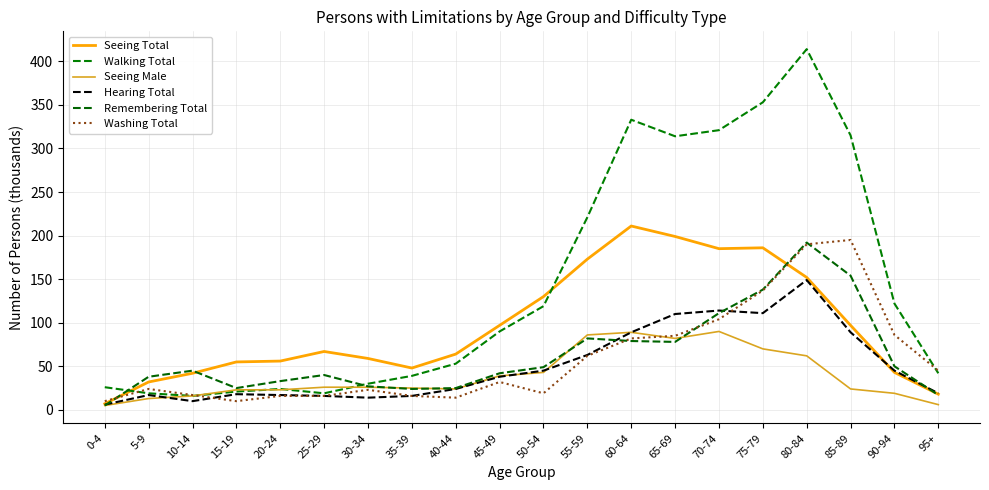

List the labels in order of Hearing Total value, smallest first.

0-4, 10-14, 30-34, 25-29, 35-39, 5-9, 20-24, 15-19, 95+, 40-44, 45-49, 50-54, 90-94, 55-59, 60-64, 85-89, 65-69, 75-79, 70-74, 80-84